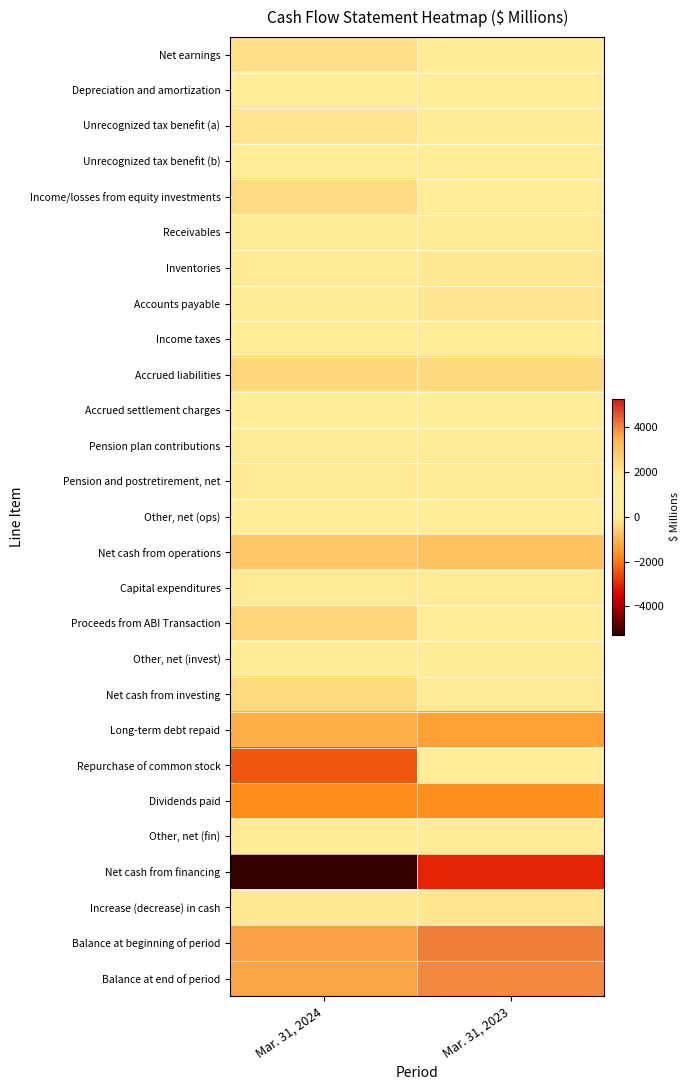

How many data points does each series have?

2